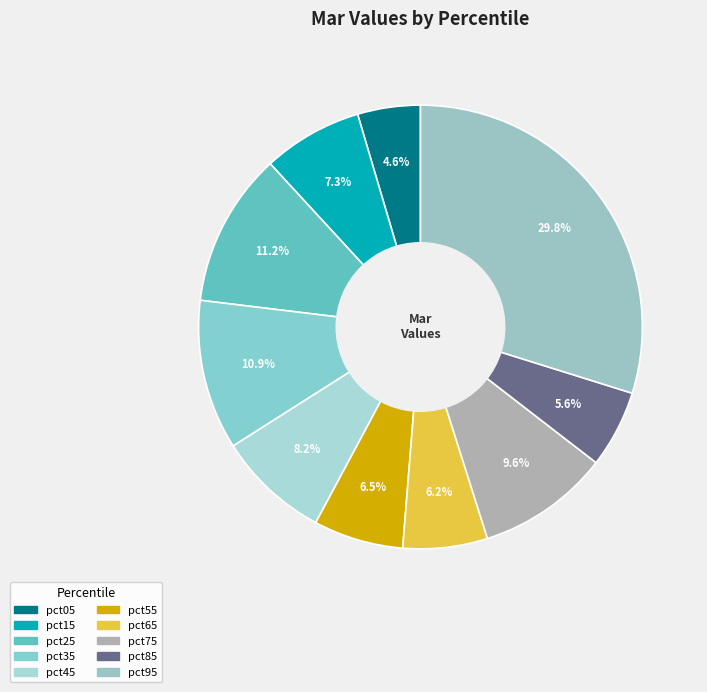

Which category has the biggest portion of the pie?

pct95